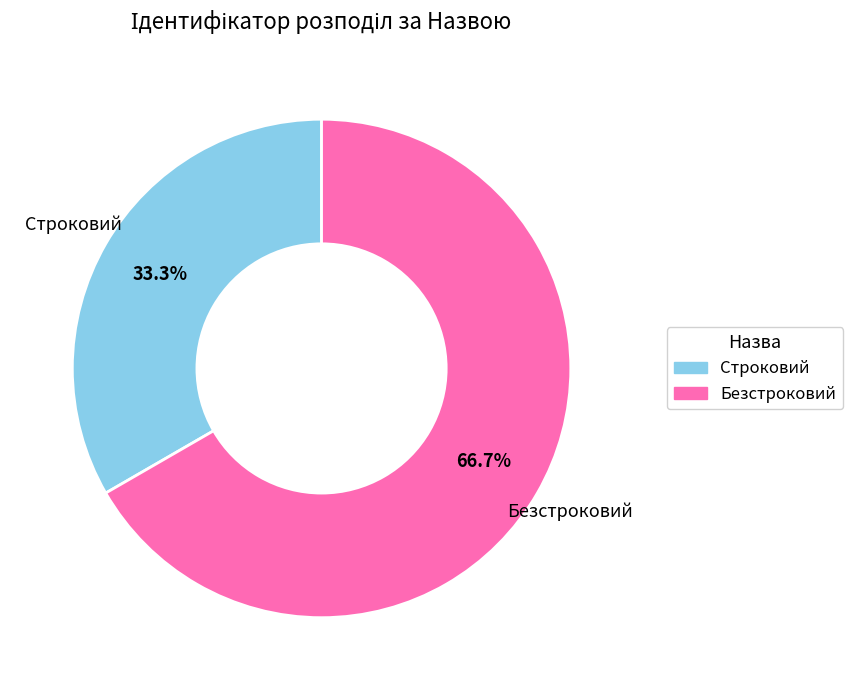

Combined, what portion of the pie is Строковий and Безстроковий?

100.0%